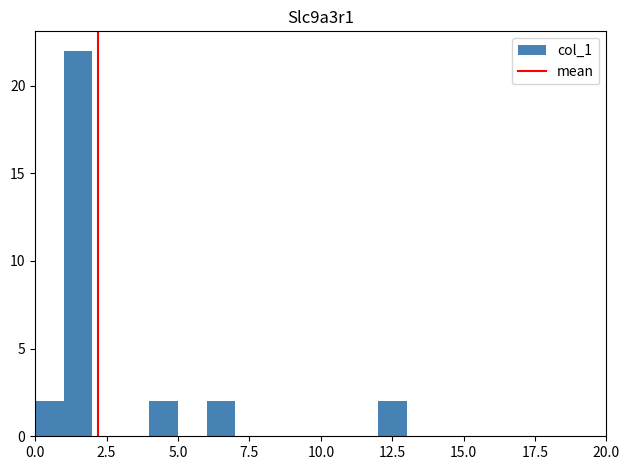

Around what value on the x-axis is the tallest bar? Give the approximate position of its centre, as read against the axis.

1.5